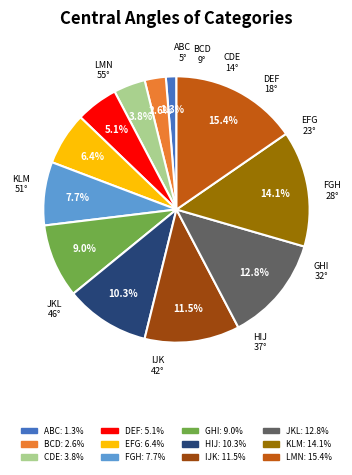

Rank the categories by value from lowest to highest.

ABC, BCD, CDE, DEF, EFG, FGH, GHI, HIJ, IJK, JKL, KLM, LMN